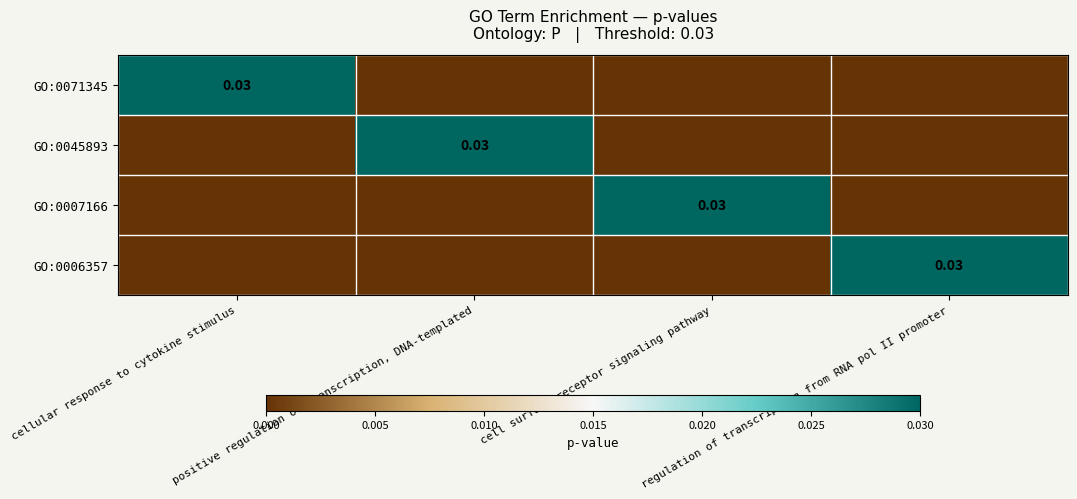

Which has a higher value, regulation of transcription from RNA pol II promoter or positive regulation of transcription, DNA-templated?

regulation of transcription from RNA pol II promoter